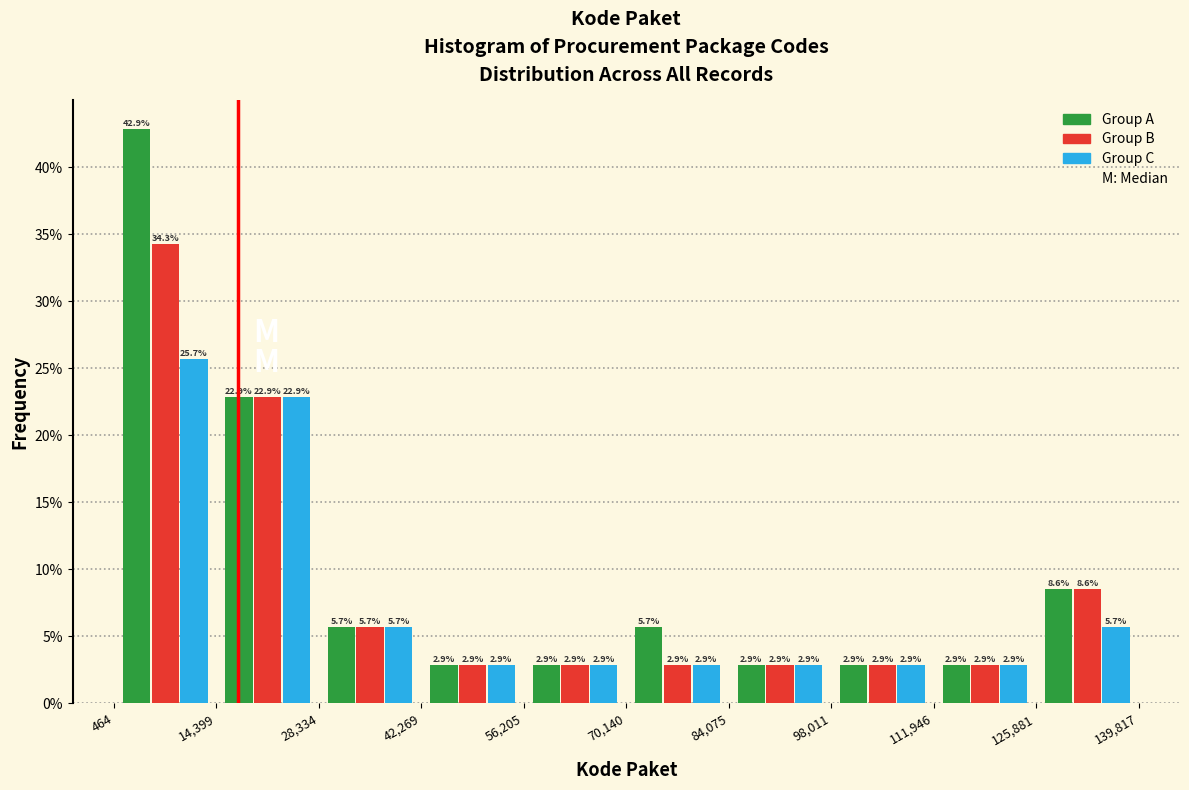

Reading left to right, transcribe this chart: for each range on the x-axis, give the height of each series' bar.

464 to 14,399: Group A=42.9	Group B=34.3	Group C=25.7
14,399 to 28,334: Group A=22.9	Group B=22.9	Group C=22.9
28,334 to 42,269: Group A=5.7	Group B=5.7	Group C=5.7
42,269 to 56,205: Group A=2.9	Group B=2.9	Group C=2.9
56,205 to 70,140: Group A=2.9	Group B=2.9	Group C=2.9
70,140 to 84,075: Group A=5.7	Group B=2.9	Group C=2.9
84,075 to 98,011: Group A=2.9	Group B=2.9	Group C=2.9
98,011 to 111,946: Group A=2.9	Group B=2.9	Group C=2.9
111,946 to 125,881: Group A=2.9	Group B=2.9	Group C=2.9
125,881 to 139,817: Group A=8.6	Group B=8.6	Group C=5.7